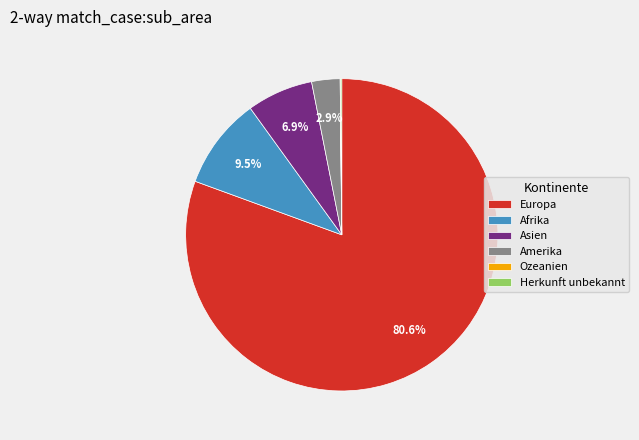

Between Afrika and Europa, which is larger?

Europa